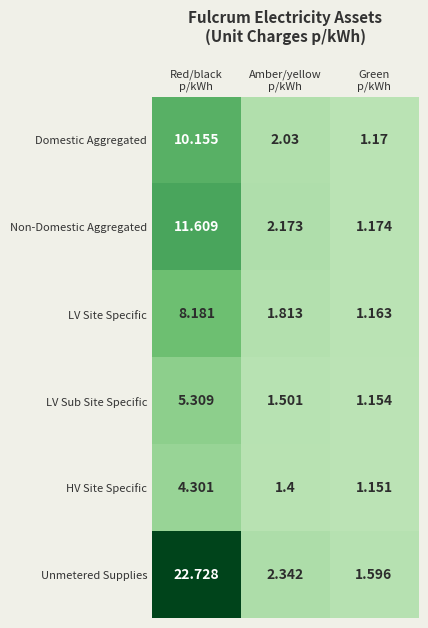

Which series has the widest spread of values?

Unmetered Supplies